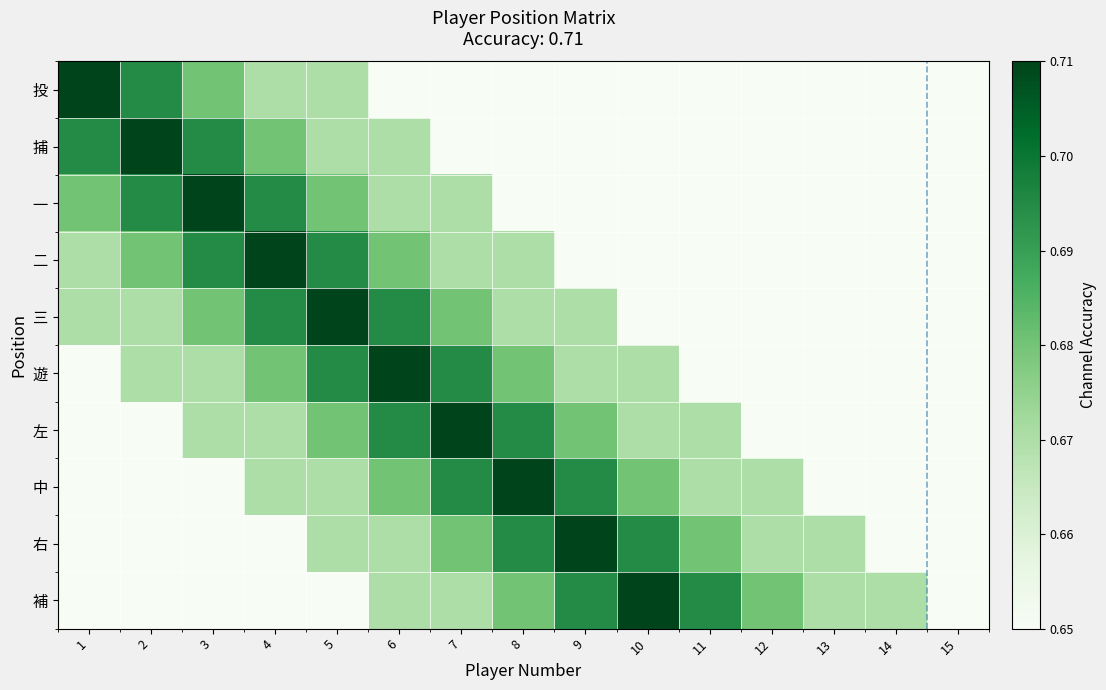

What is the minimum value shown in the chart?

0.7